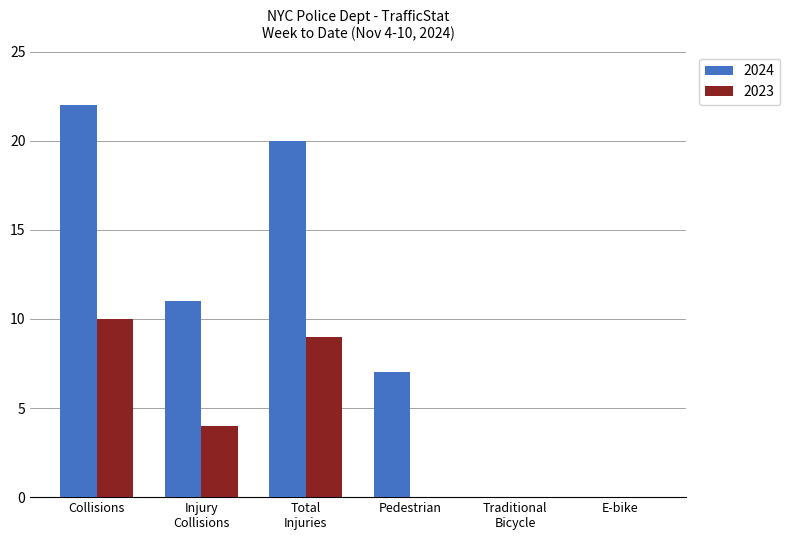

Which series has the largest range (max minus min)?

2024